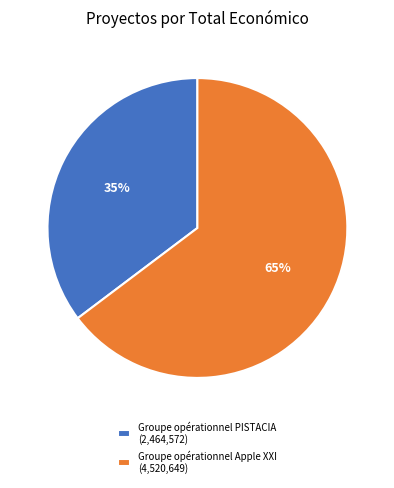

To the nearest percent, what is the combined percentage of Groupe opérationnel Apple XXI and Groupe opérationnel PISTACIA?

100%